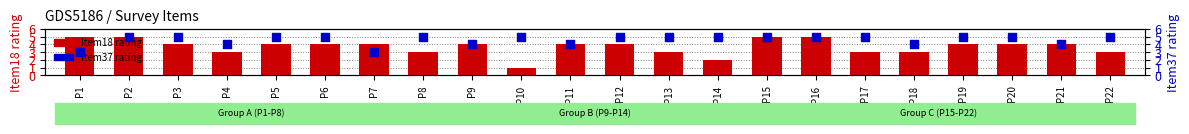

What are all the series names shown in the legend?

Item18 rating, Item37 rating